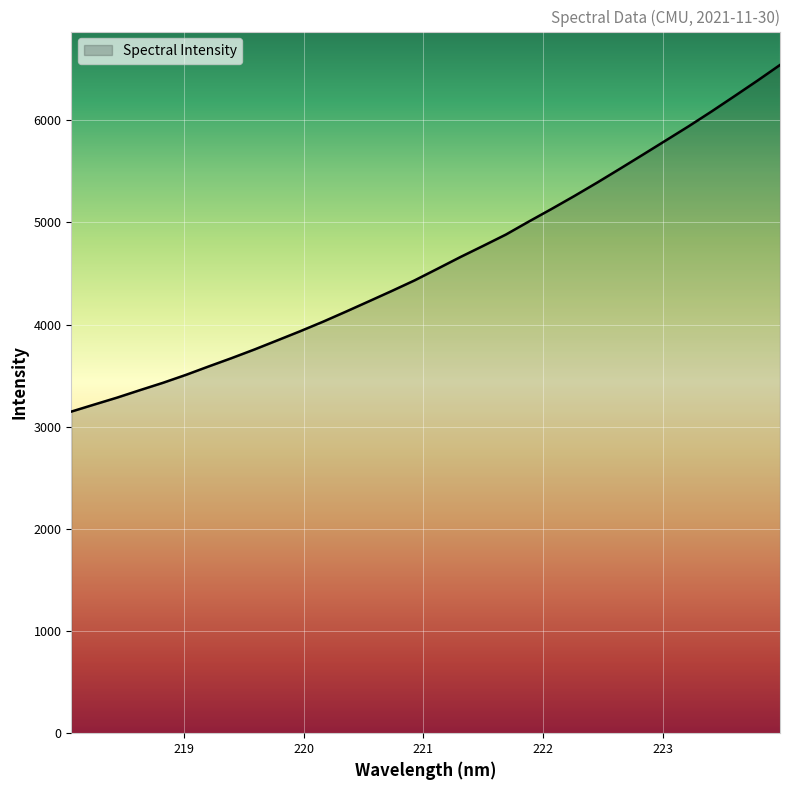

What is the greatest value displayed?

6541.6